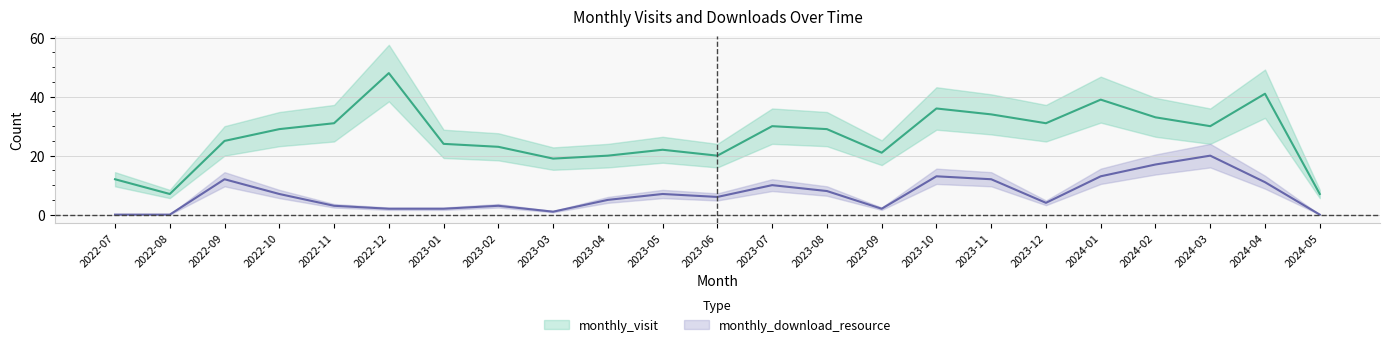

How many values in the monthly_visit series are below 29?

11